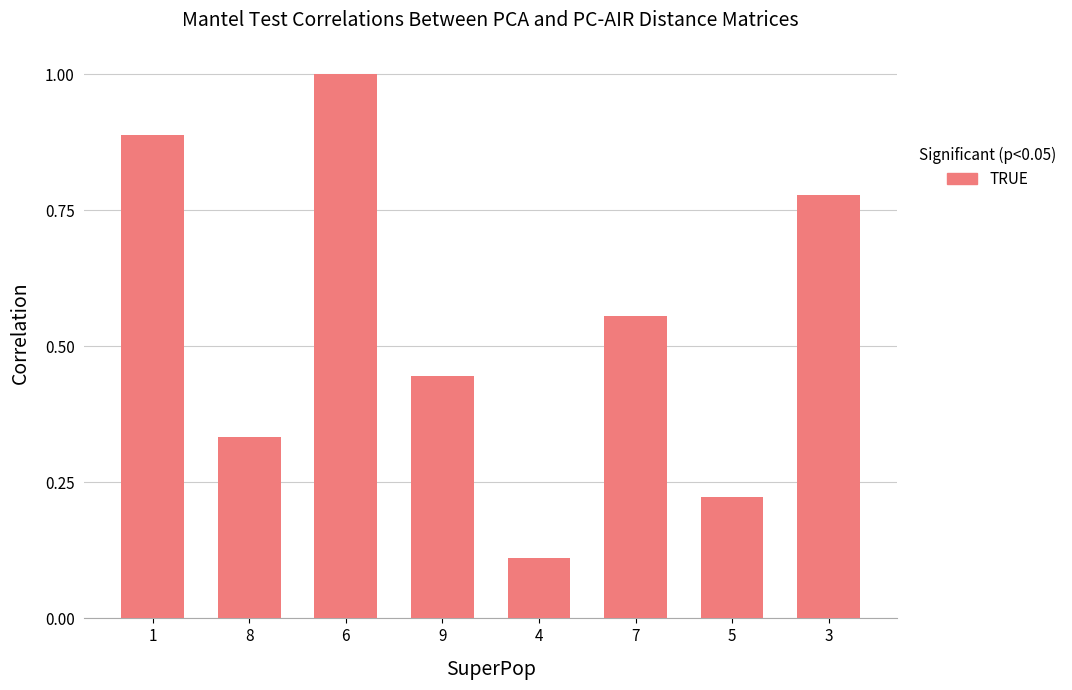

The value at 6 is 1.0. True or false?

True